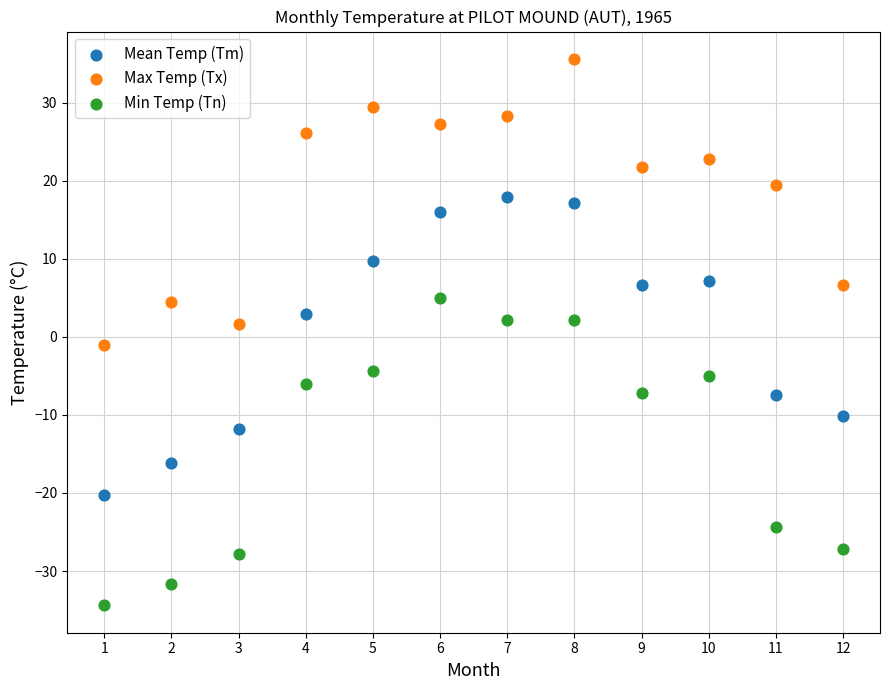

What are all the series names shown in the legend?

Mean Temp (Tm), Max Temp (Tx), Min Temp (Tn)